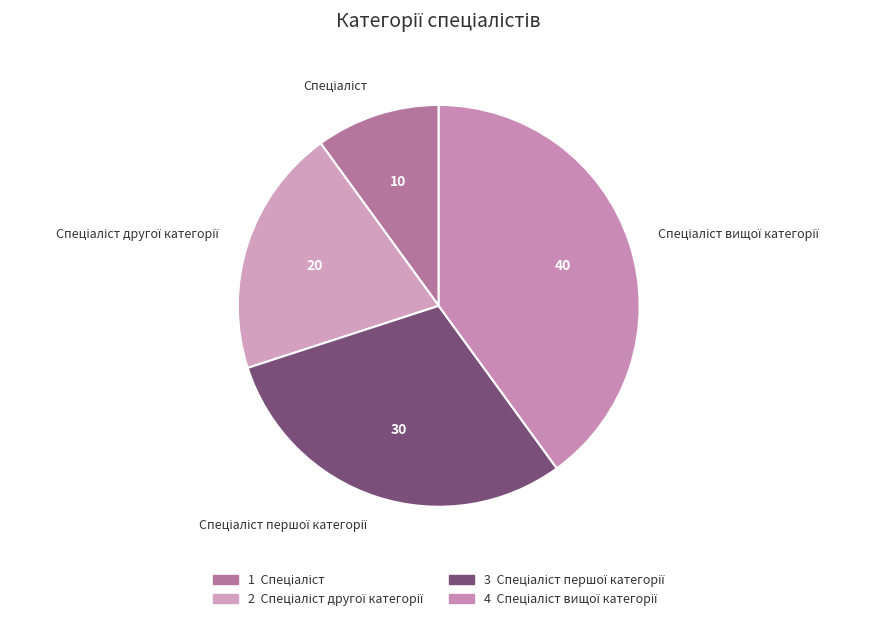

Is there any slice that represents more than half of the pie?

No